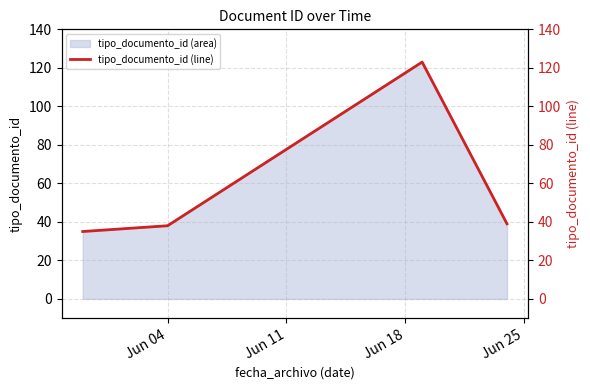

What is the difference between the maximum and minimum values?

88